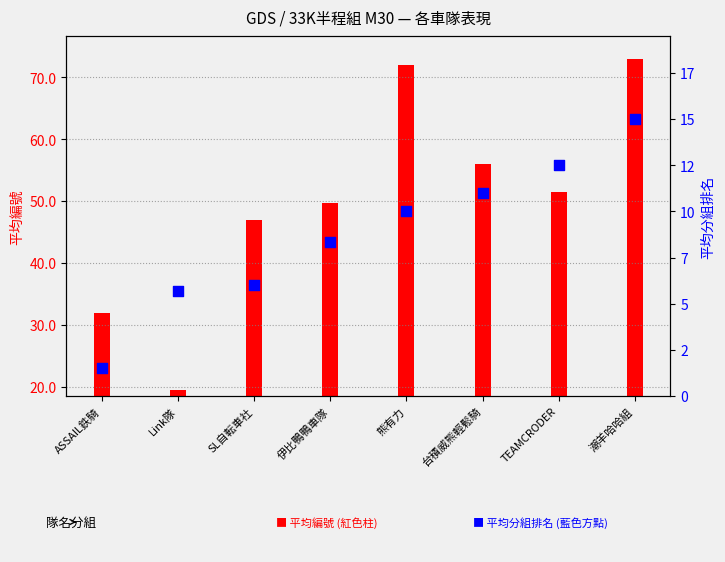

Which series has the widest spread of Y values?

平均編號